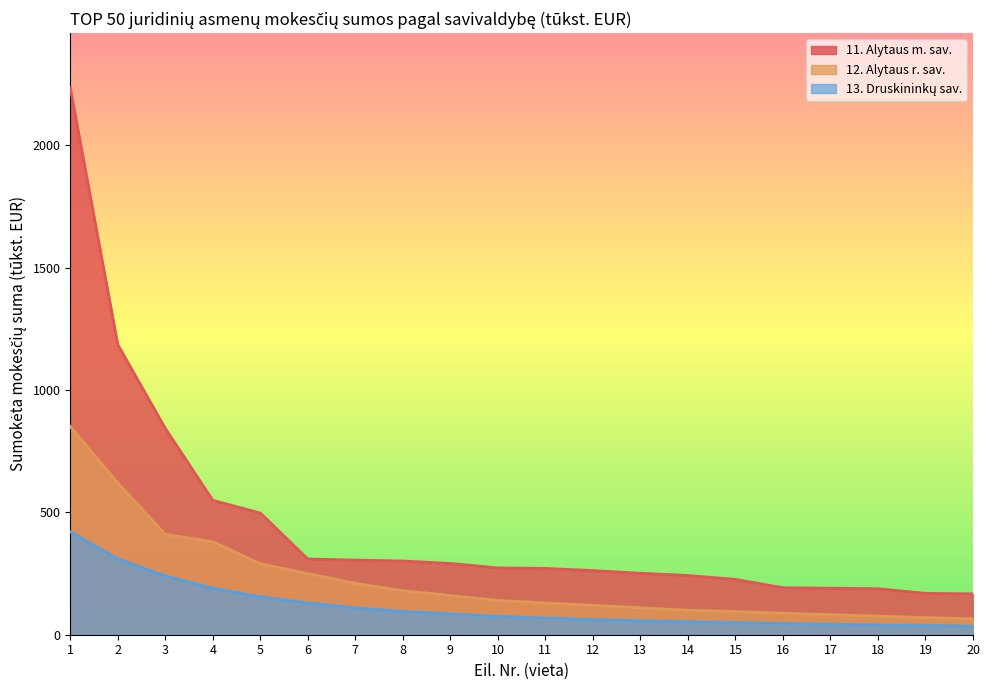

True or false: 13. Druskininkų sav. has more than 2 points higher than both neighbors.

False